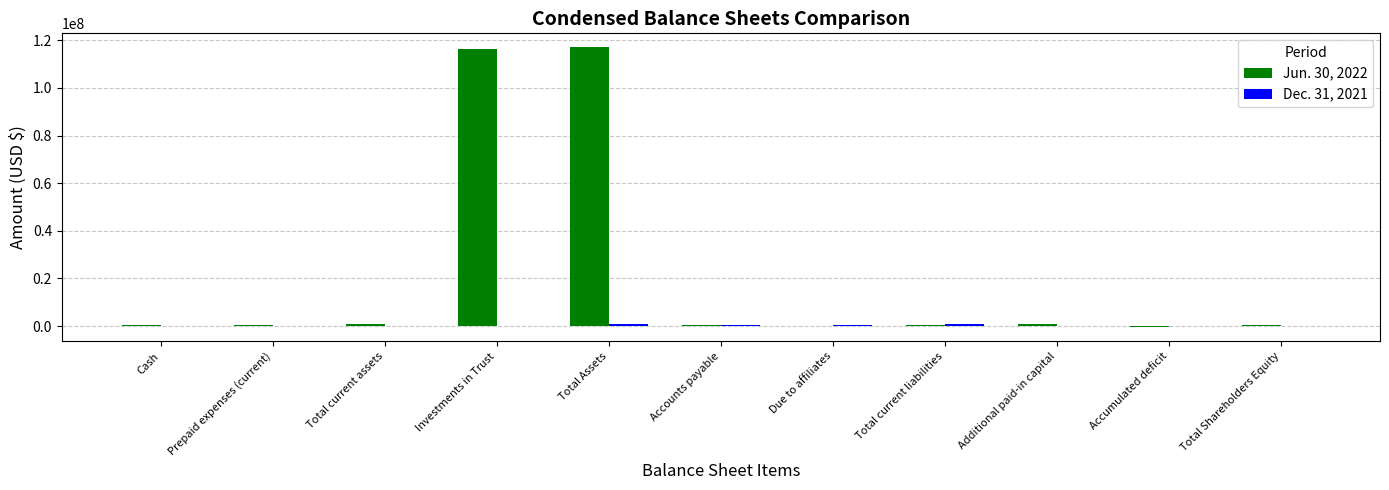

True or false: Jun. 30, 2022 has a value of 116323892 at Investments in Trust.

True